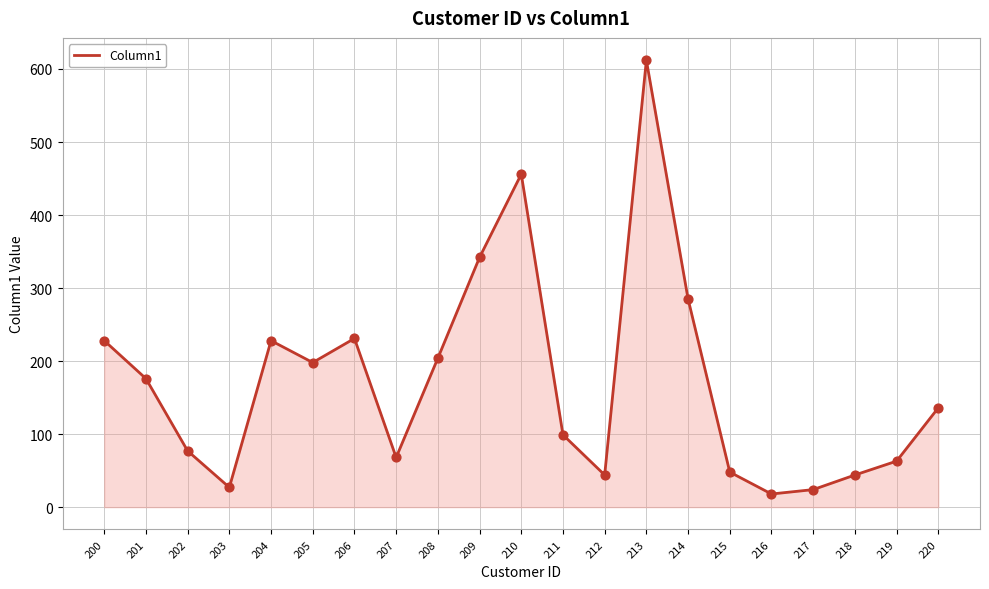

What is the change in value from 218 to 219?

+19